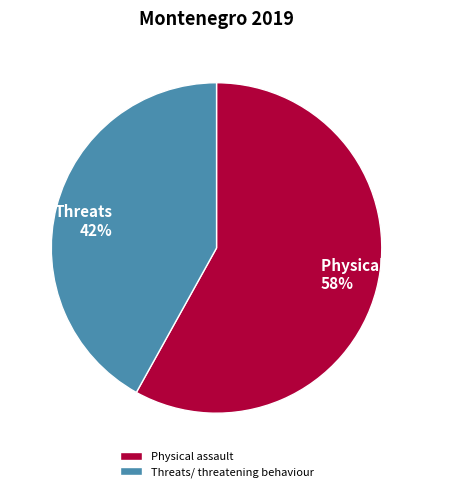

What is the ratio of the value at Physical assault to the value at Threats/ threatening behaviour?

1.4